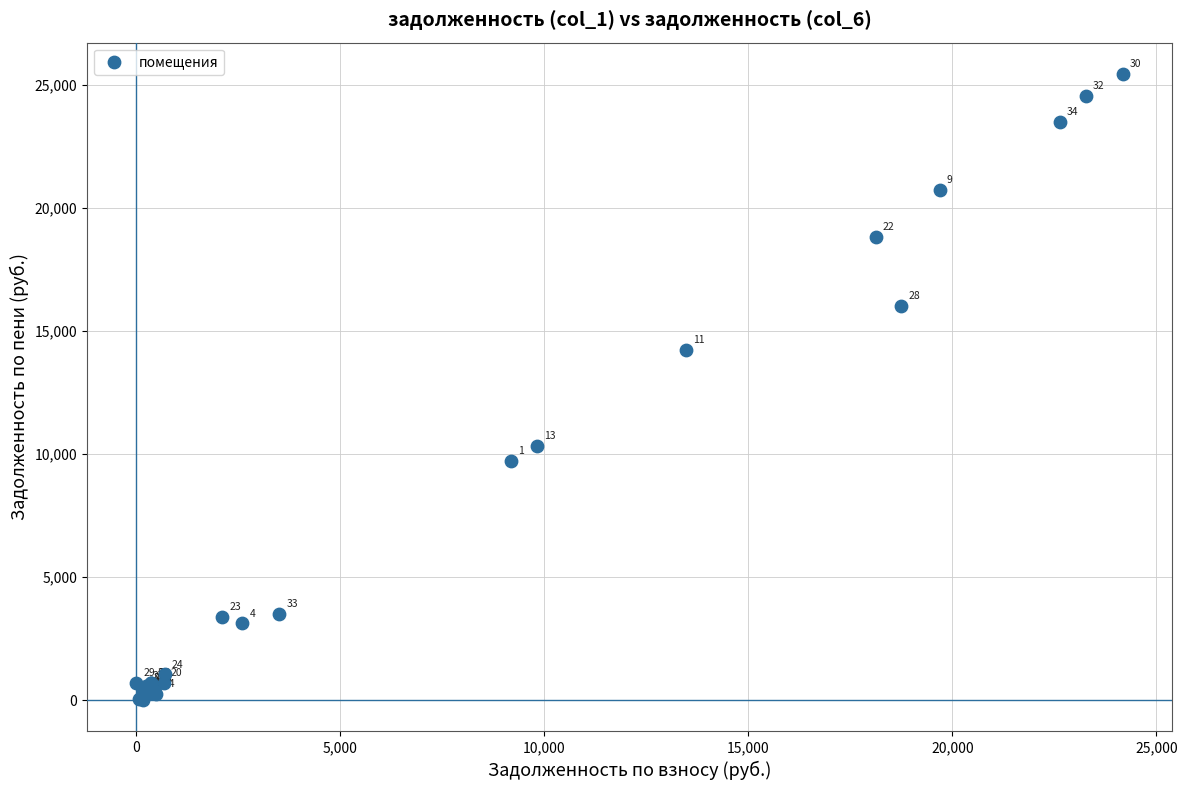

What Y value in the scatter plot is closest to 12716?

14216.6